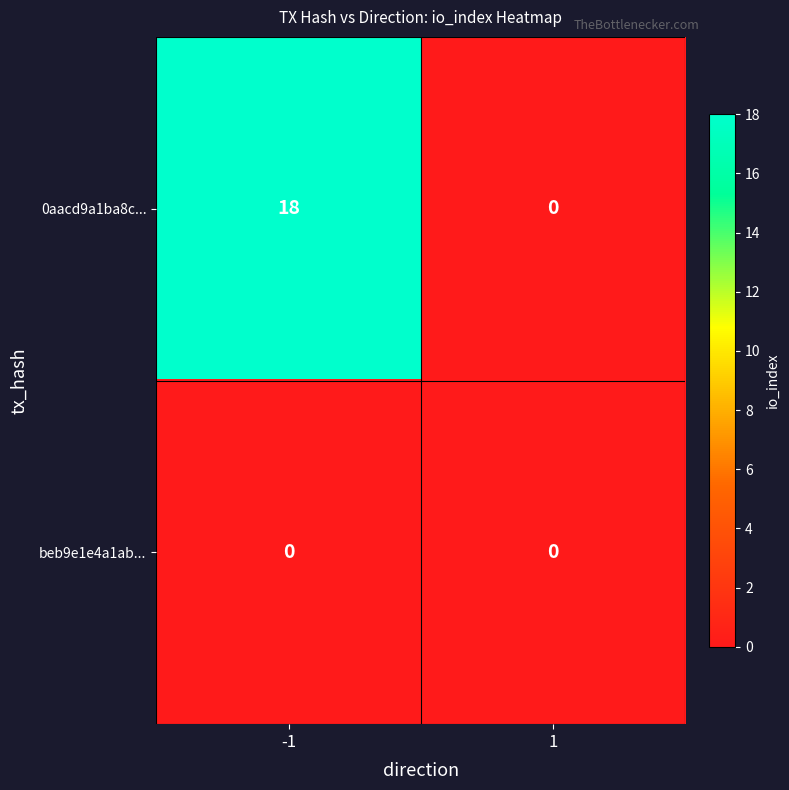

What is the difference between the maximum and minimum values in the 0aacd9a1ba8c... series?

18